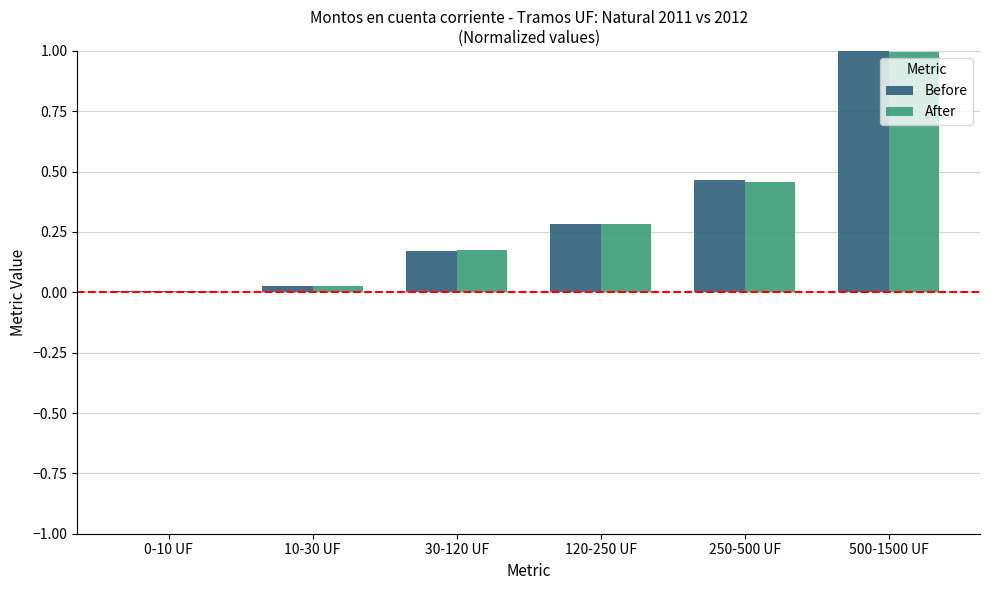

What is the sum of all Before values?

1.9